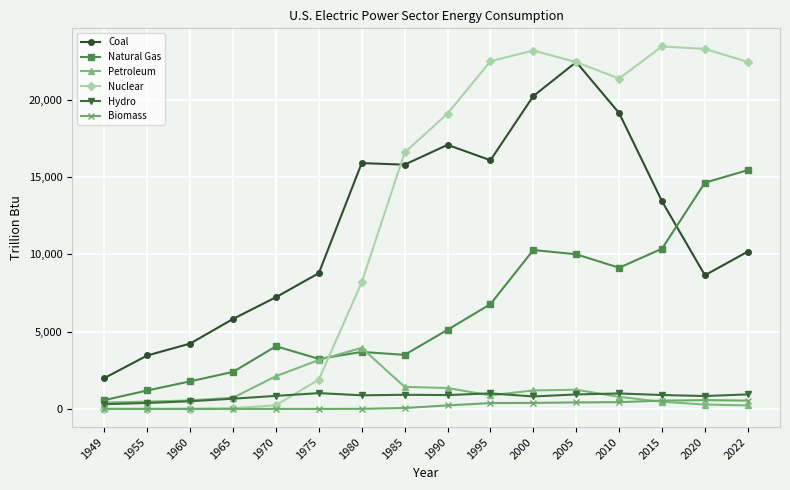

At which label does Natural Gas first exceed 5118?

1990